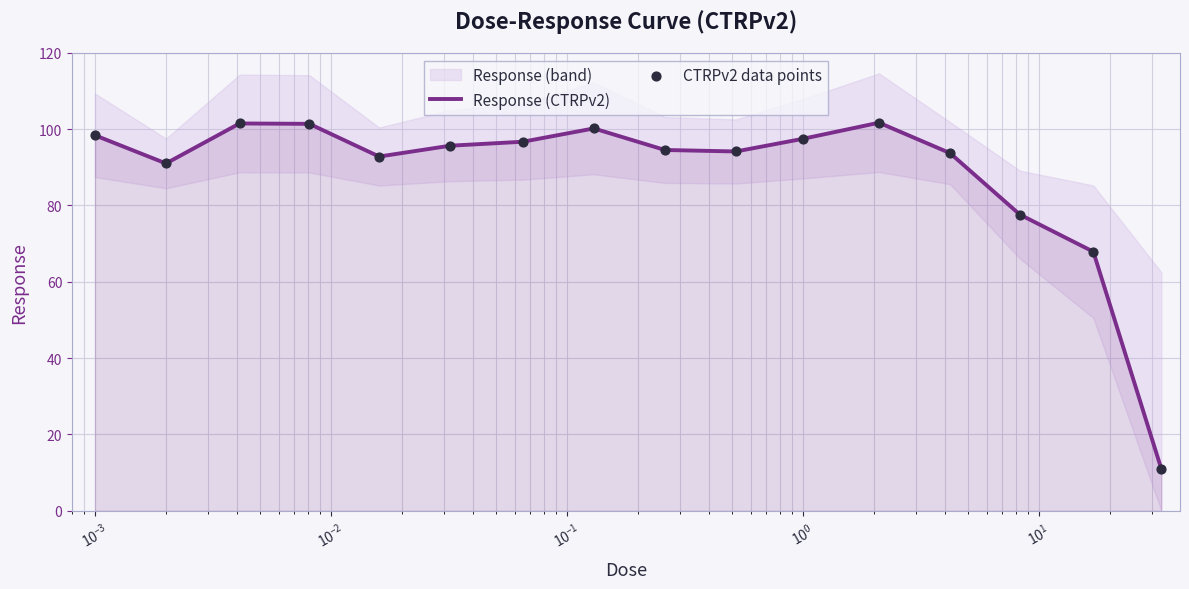

At how many categories does at least one series exceed 61?

15